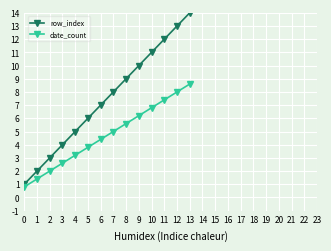

What is the difference between the maximum and minimum values in the date_count series?

7.8